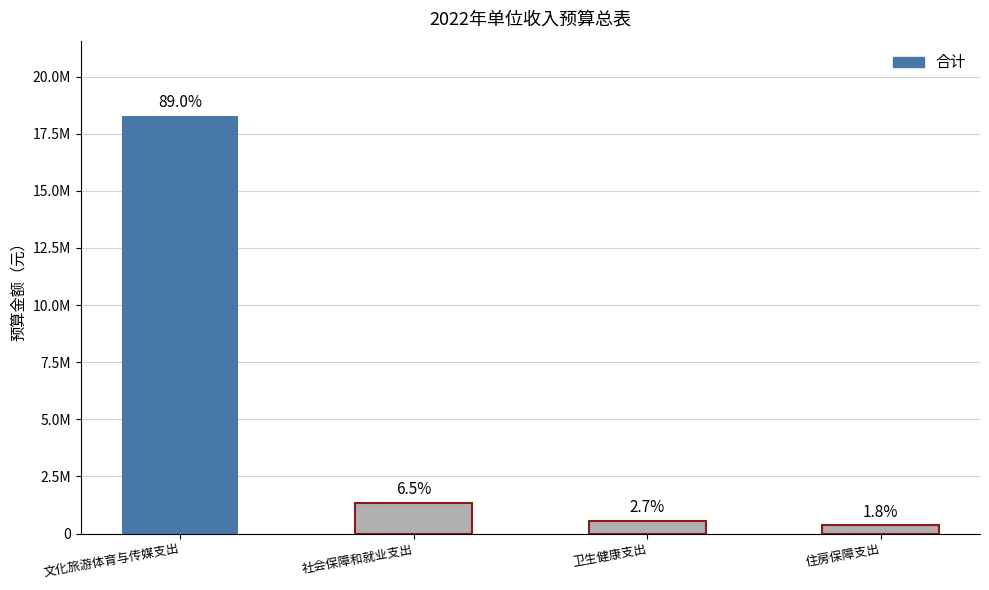

Does the chart contain any negative values?

No